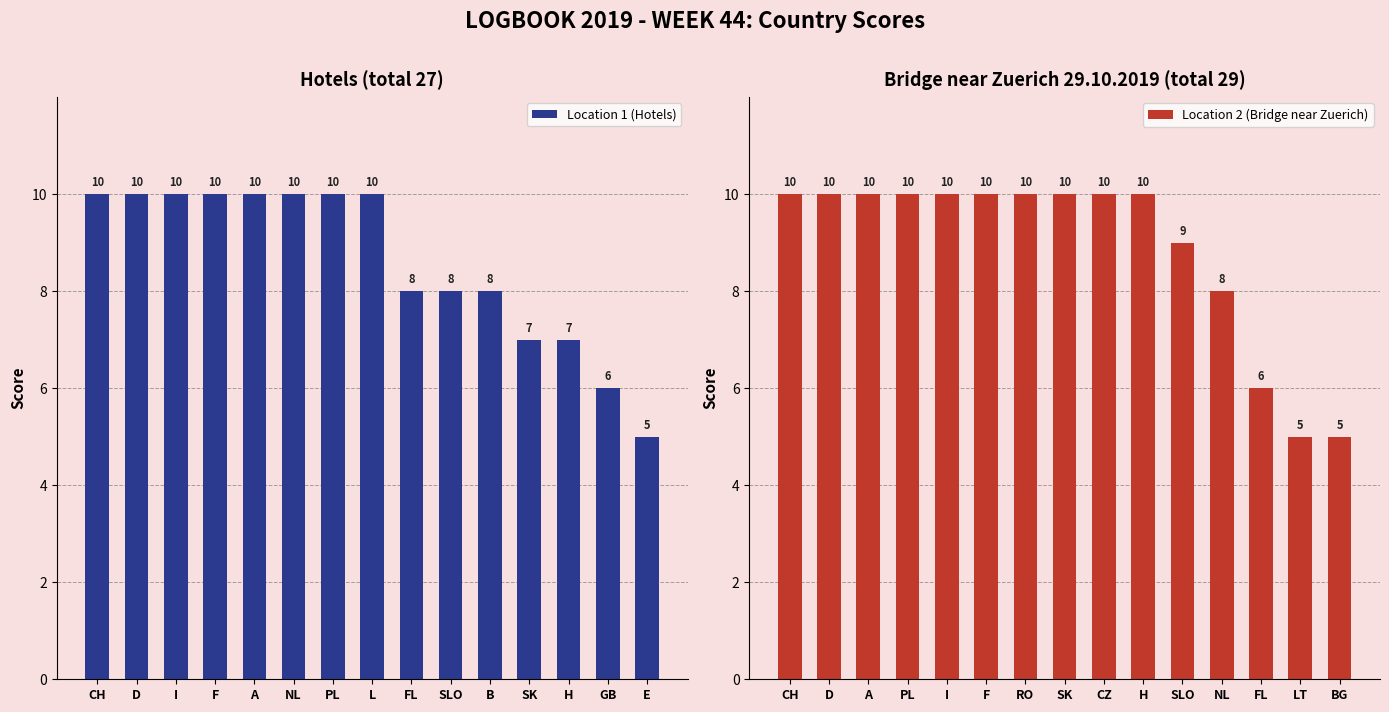

What is the value of the Location 1 (Hotels) bar at the 6th from the left?

10